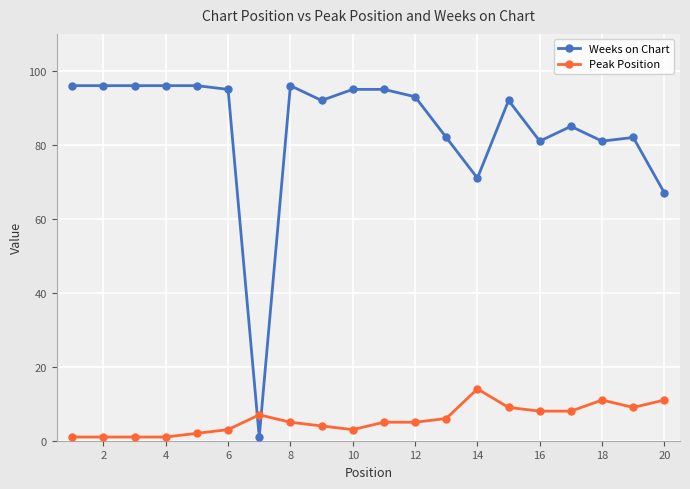

Reading right to left, what are all the values shown in this chart?

Weeks on Chart: 67	82	81	85	81	92	71	82	93	95	95	92	96	1	95	96	96	96	96	96
Peak Position: 11	9	11	8	8	9	14	6	5	5	3	4	5	7	3	2	1	1	1	1